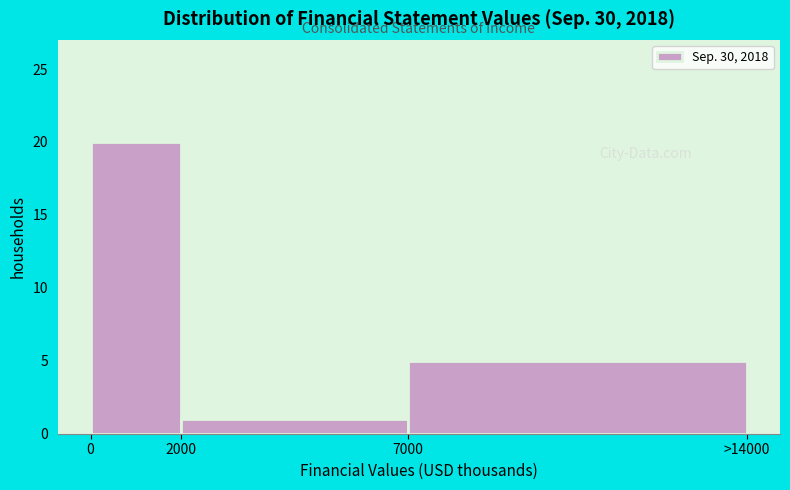

Reading left to right, extract all data points from this chart.

0=20	2000=1	7000=5